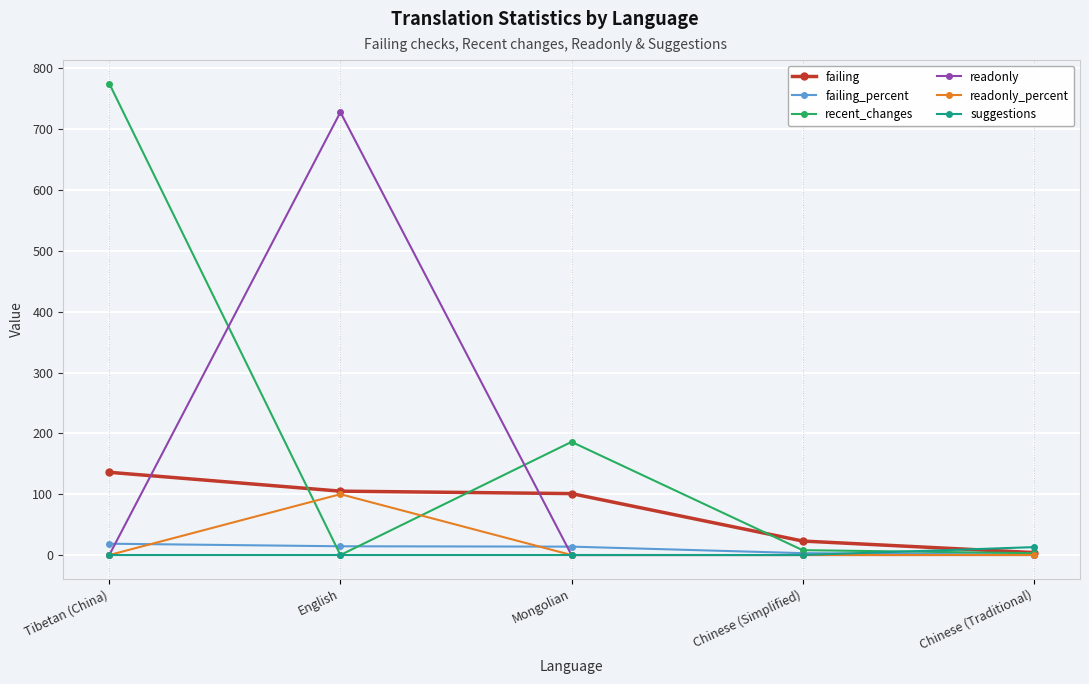

How many interior local peaks does the recent_changes series have?

1